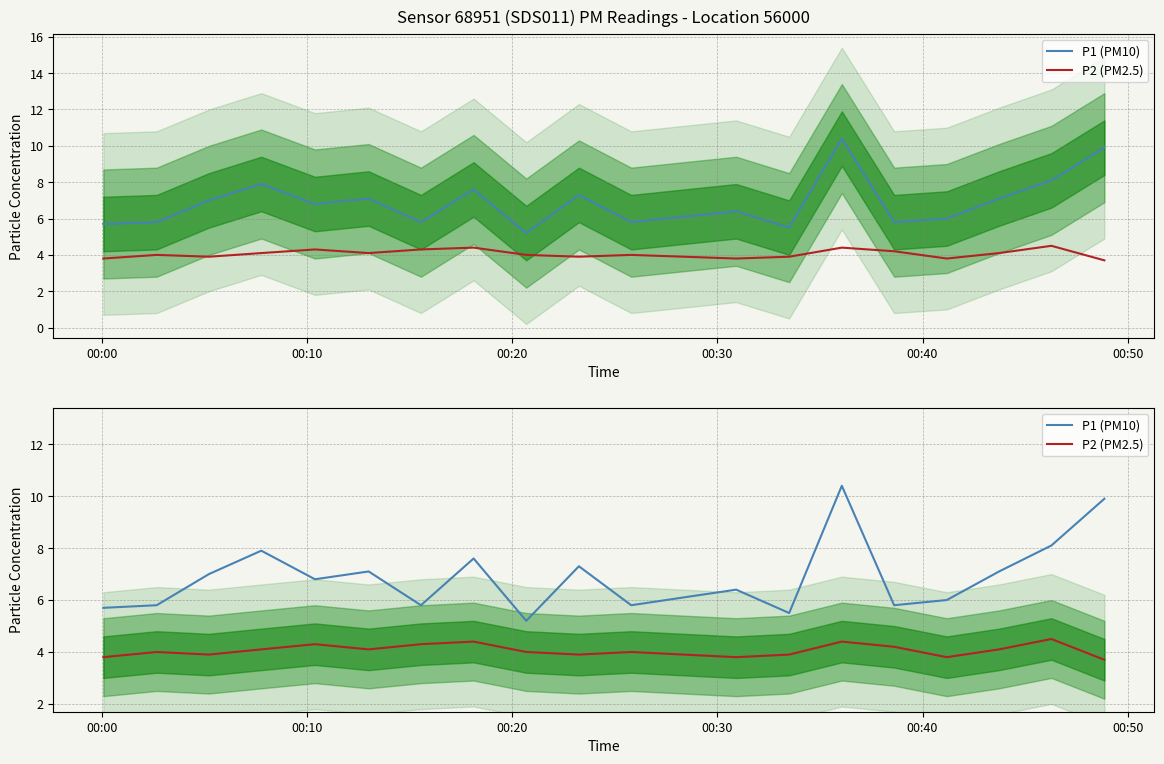

Reading right to left, what are all the values shown in this chart?

P1 (PM10): 9.9	8.1	7.1	6.0	5.8	10.4	5.5	6.4	6.1	5.8	7.3	5.2	7.6	5.8	7.1	6.8	7.9	7.0	5.8	5.7
P2 (PM2.5): 3.7	4.5	4.1	3.8	4.2	4.4	3.9	3.8	3.9	4.0	3.9	4.0	4.4	4.3	4.1	4.3	4.1	3.9	4.0	3.8